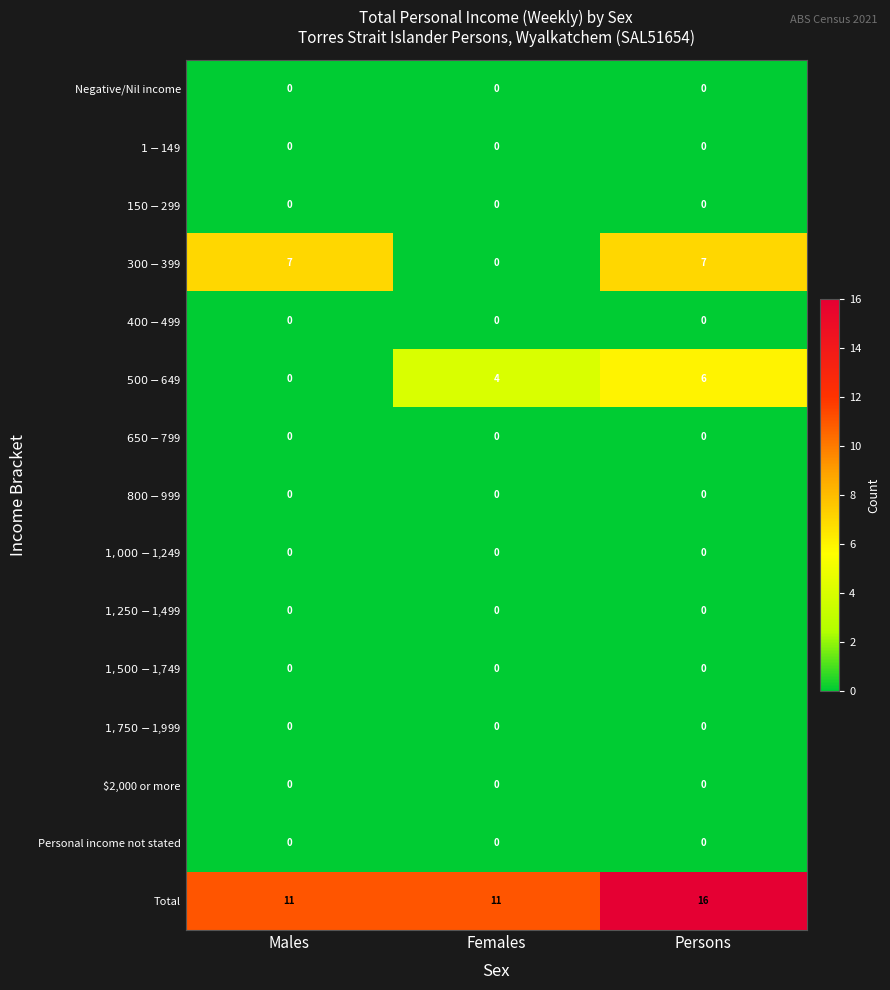

What is the total value across all series at Males?

18